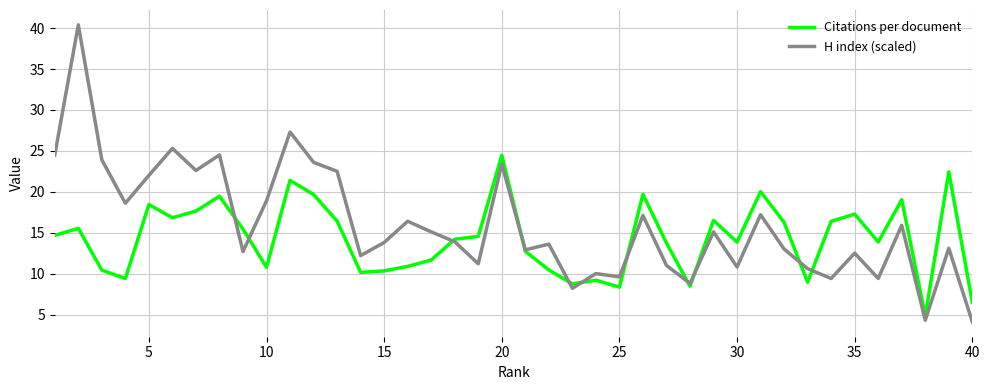

Which series has the largest total across all categories?

H index (scaled)